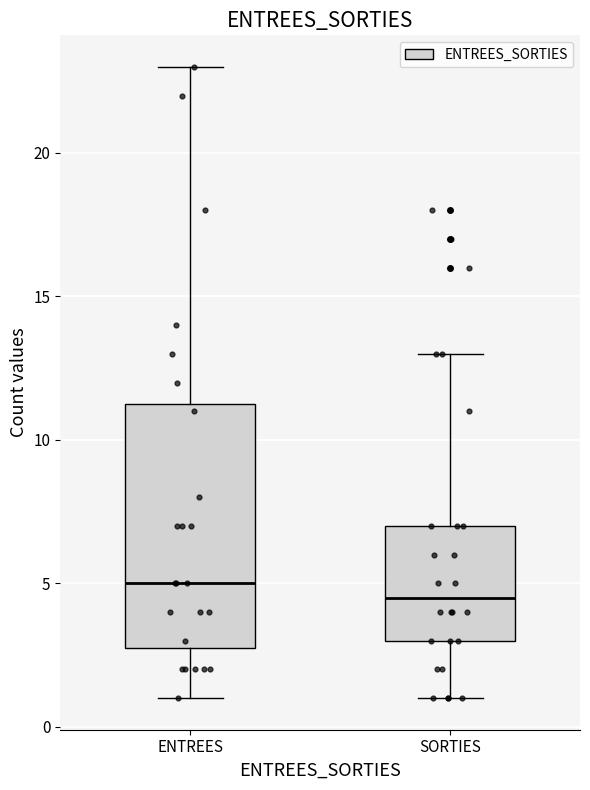

Where does the median line of the box for ENTREES sit on the y-axis? The values are not printed on the chart, so give them approximately, as read against the axis.

5.0